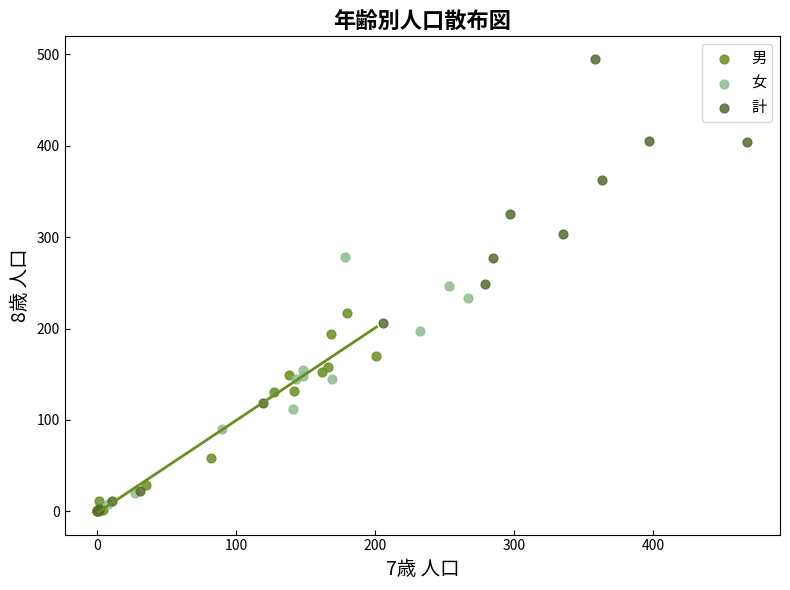

What are all the series names shown in the legend?

男, 女, 計